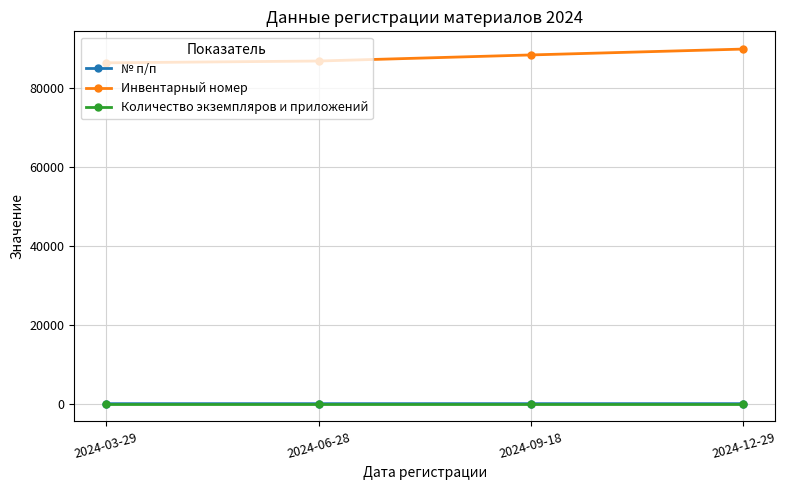

What is the label of the 1st point from the right?

2024-12-29